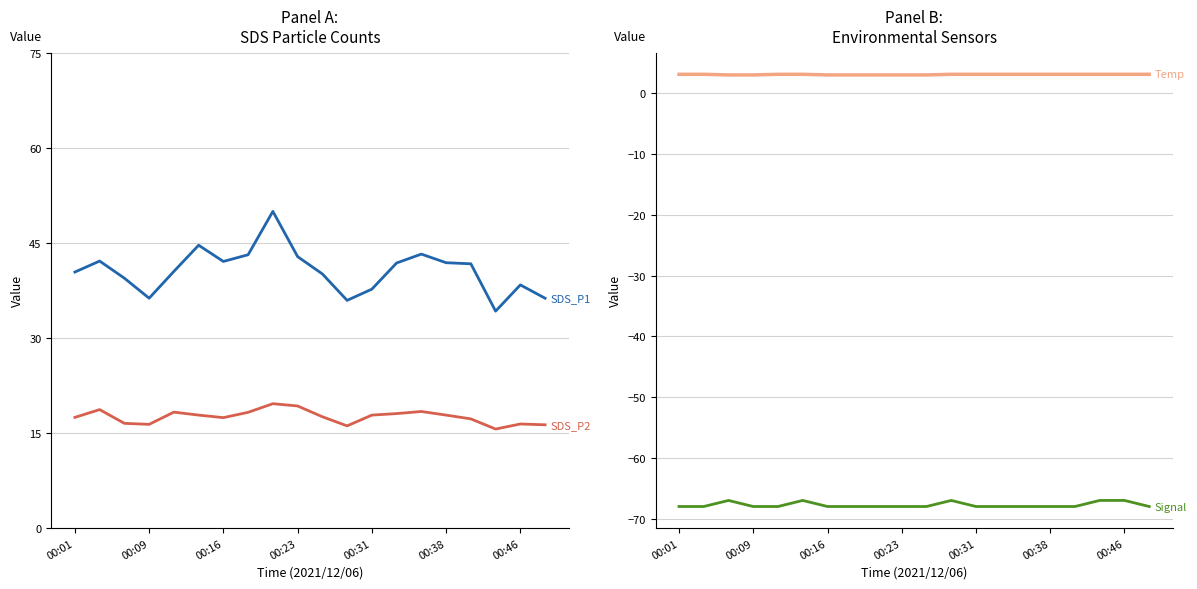

Which series has the largest total across all categories?

SDS_P1